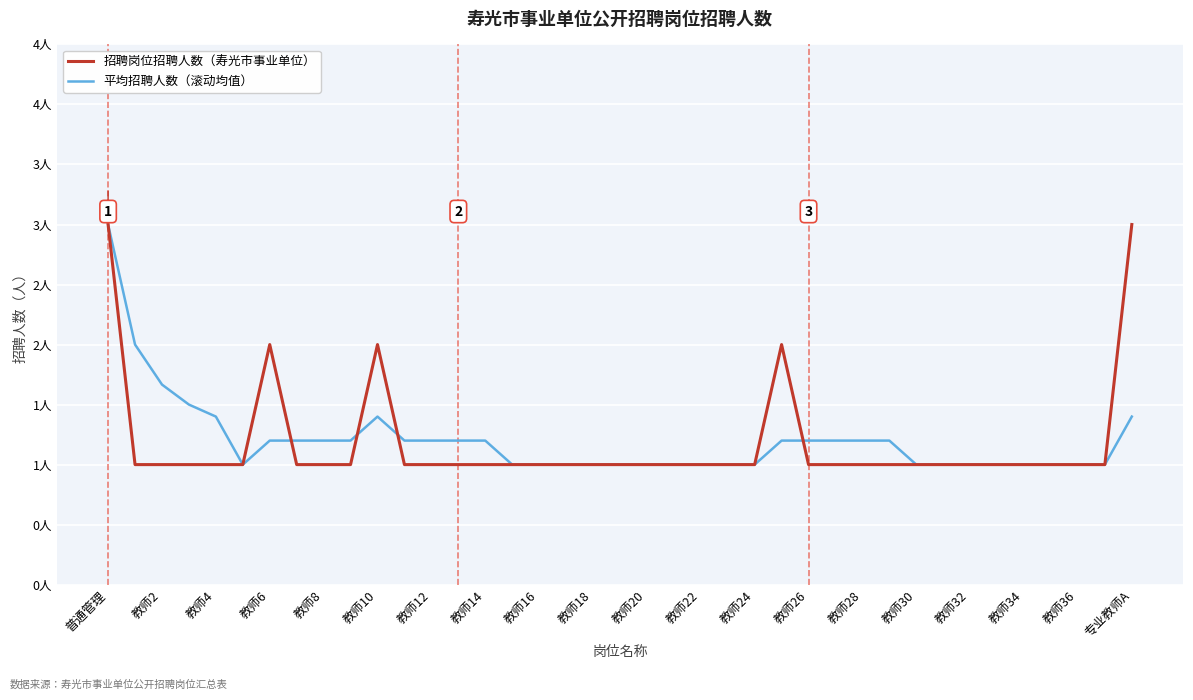

Does the chart display data point markers on the line(s)?

No